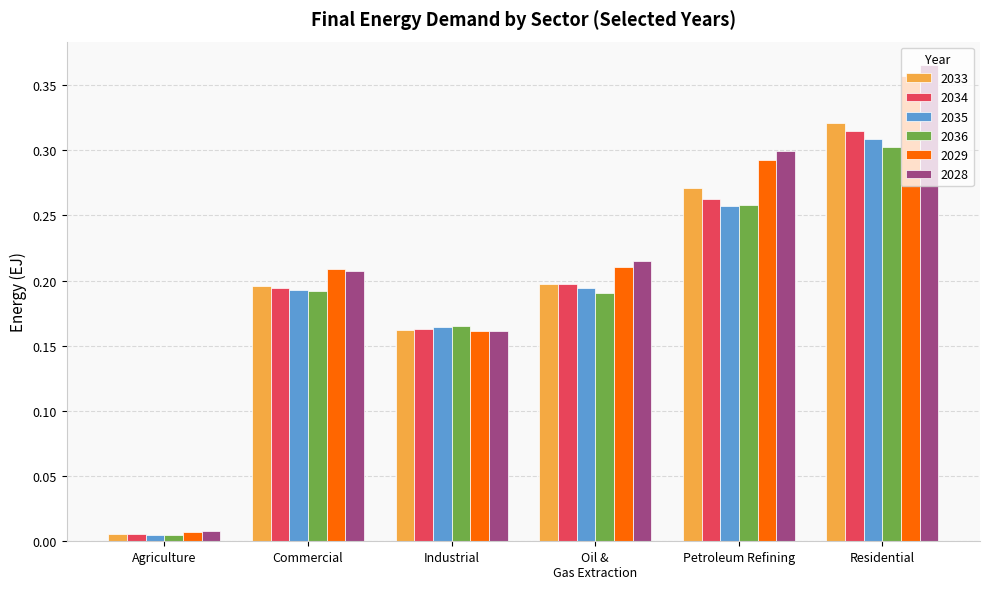

True or false: 2033 has a value of 0.2 at Commercial.

True